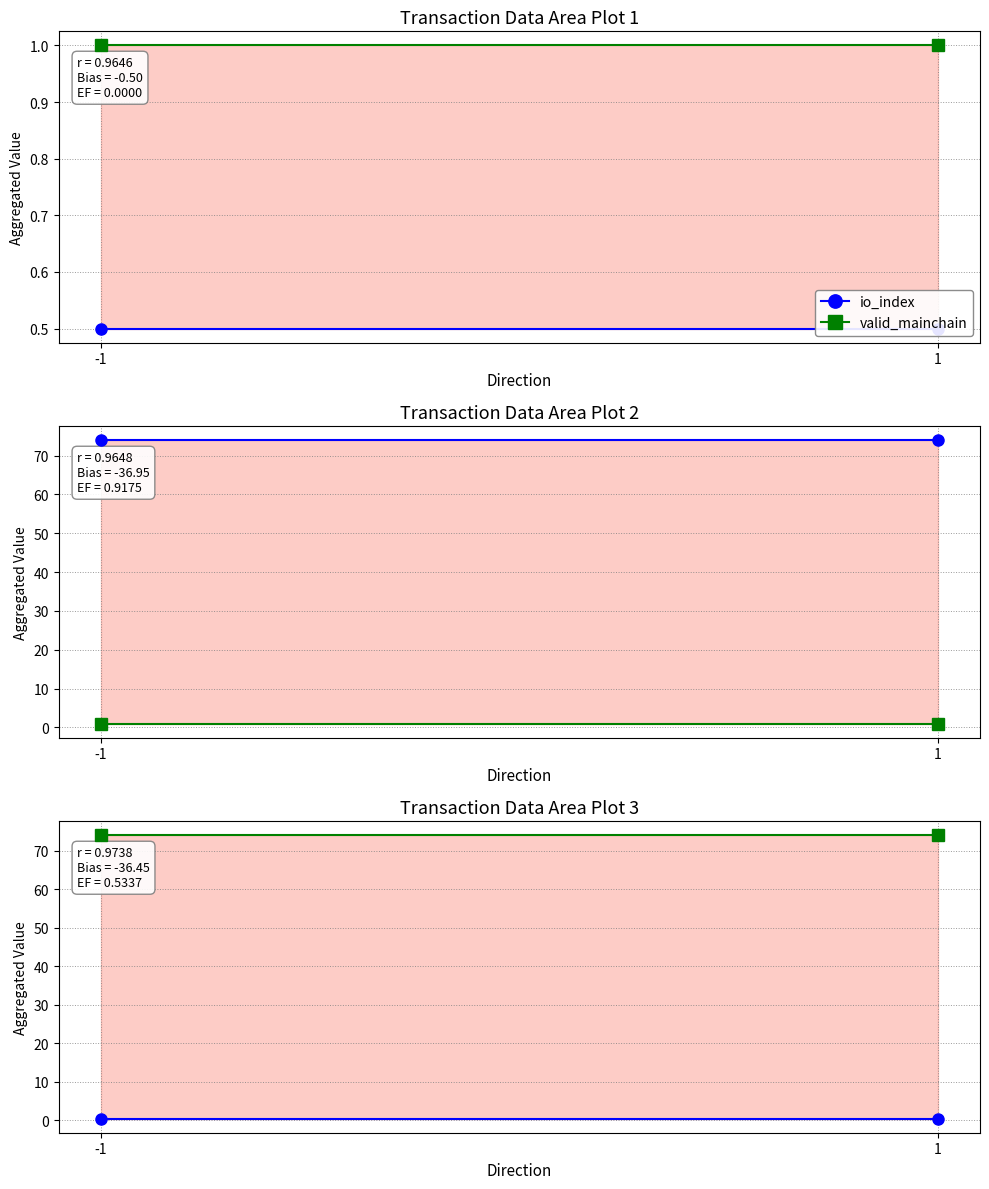

What is the minimum value for io_index?

0.5